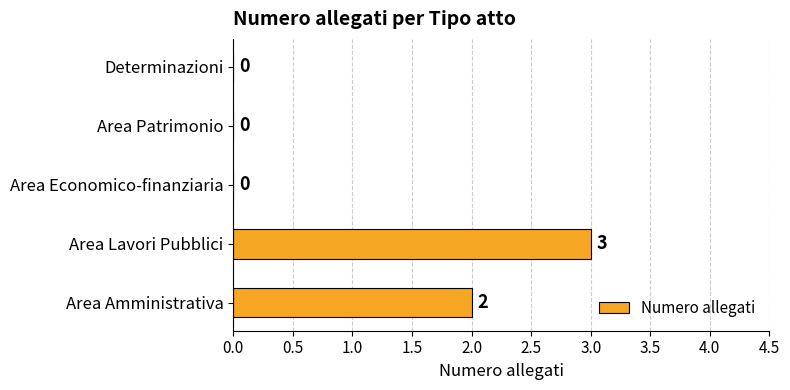

At which category does the chart reach its peak across all series?

Area Lavori Pubblici